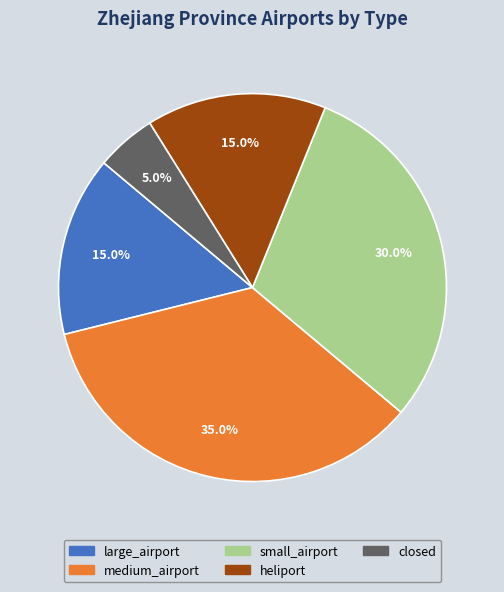

Which slice is the smallest?

closed